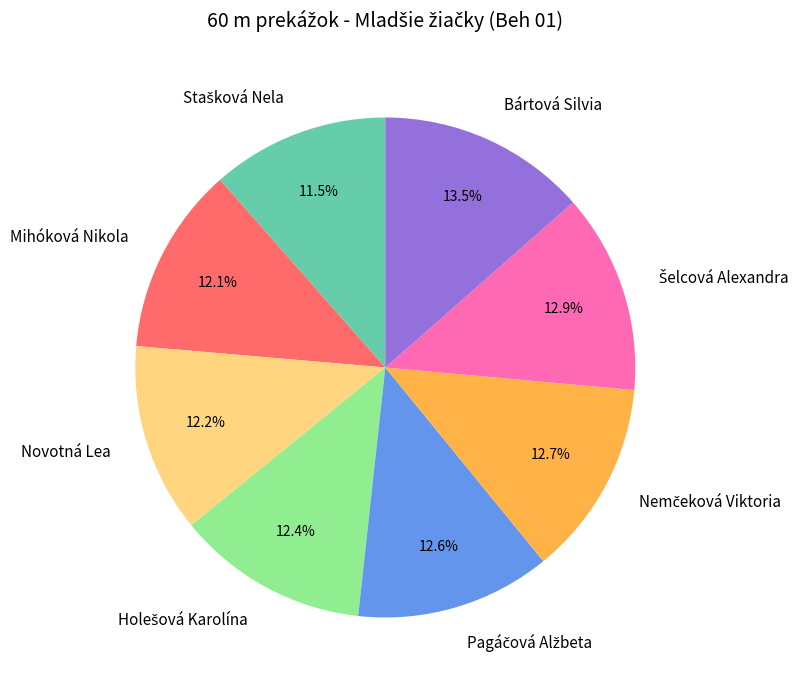

What is the largest slice in the pie chart?

Bártová Silvia